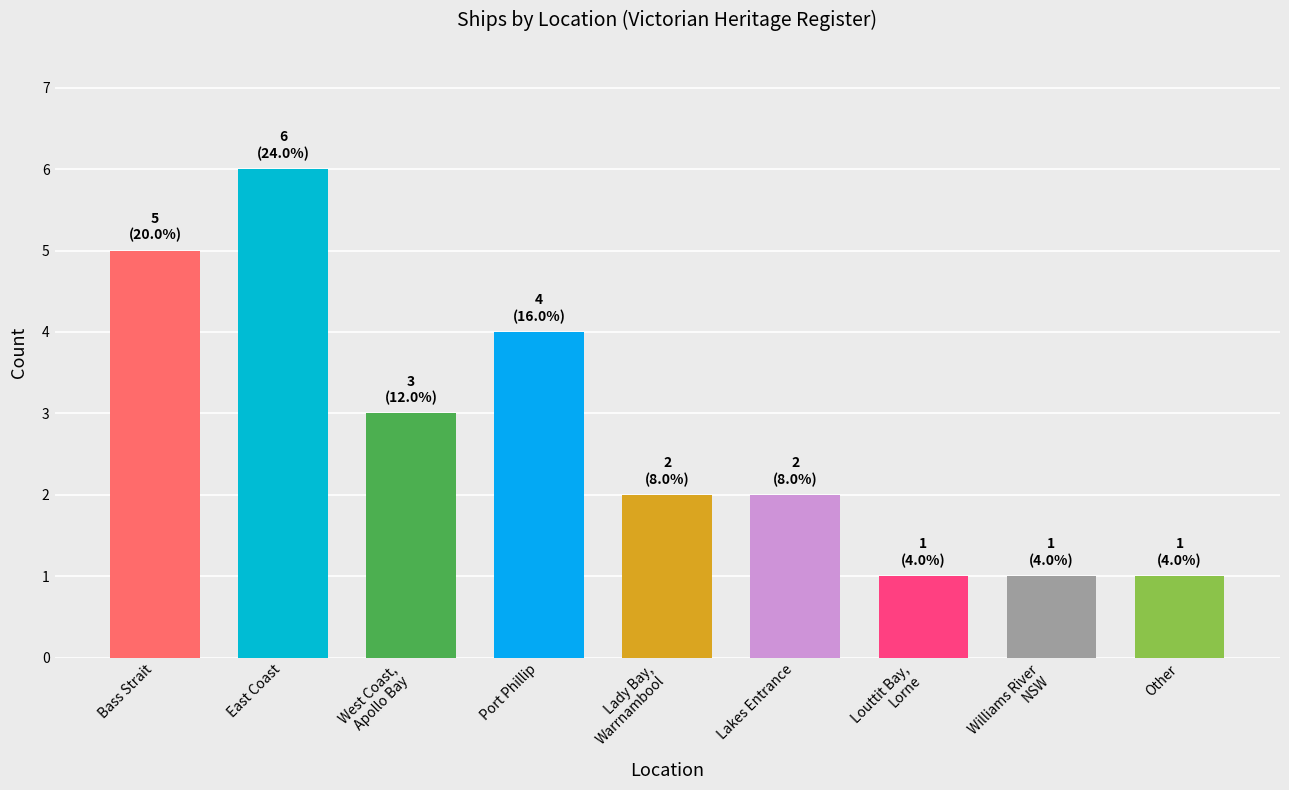

Count the number of categories in the chart.

9